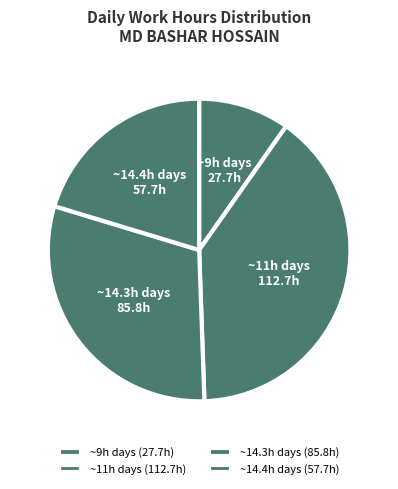

Approximately how many times larger is the value at ~9h days compared to ~14.3h days?

0.3